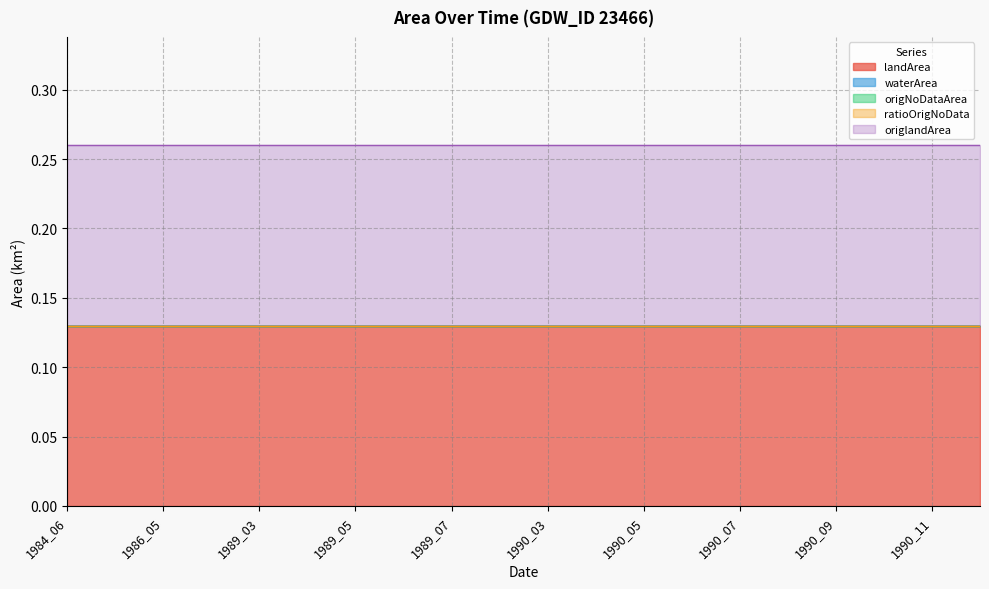

How many lines are shown in the chart?

5